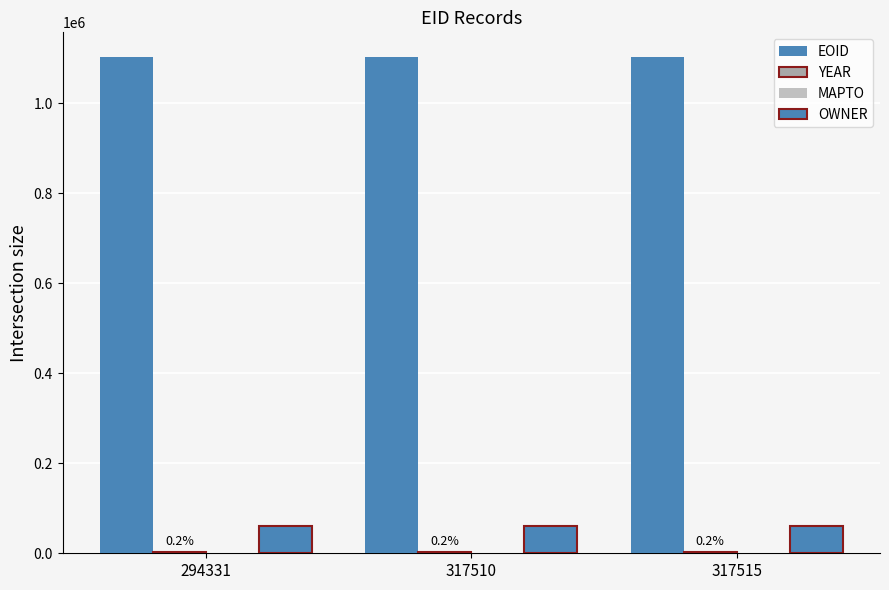

Which category has the highest value in the OWNER series?

294331